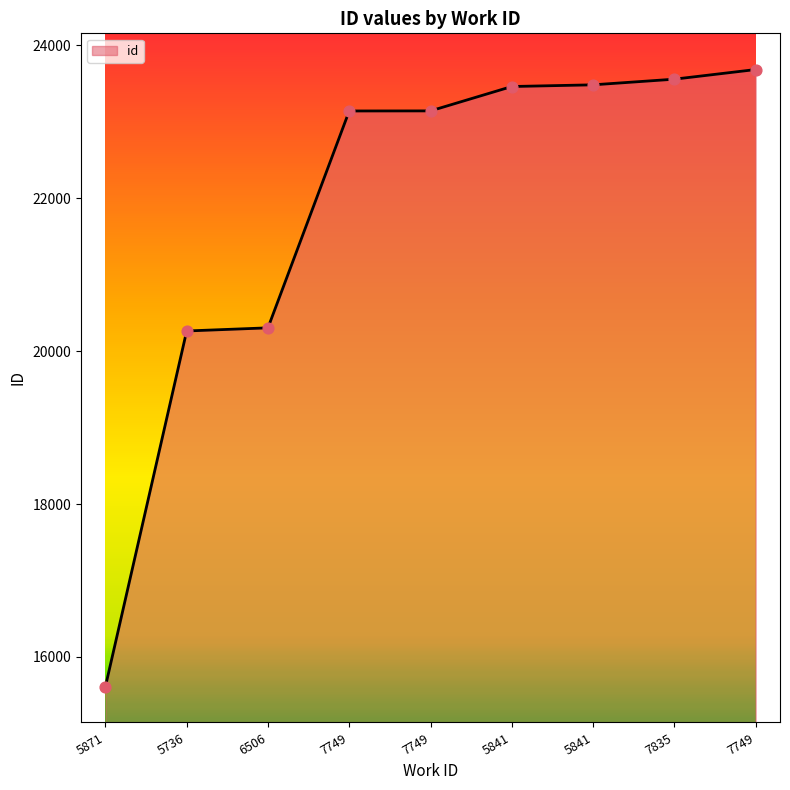

What is the change in value from 6506 to 5841?

+3157